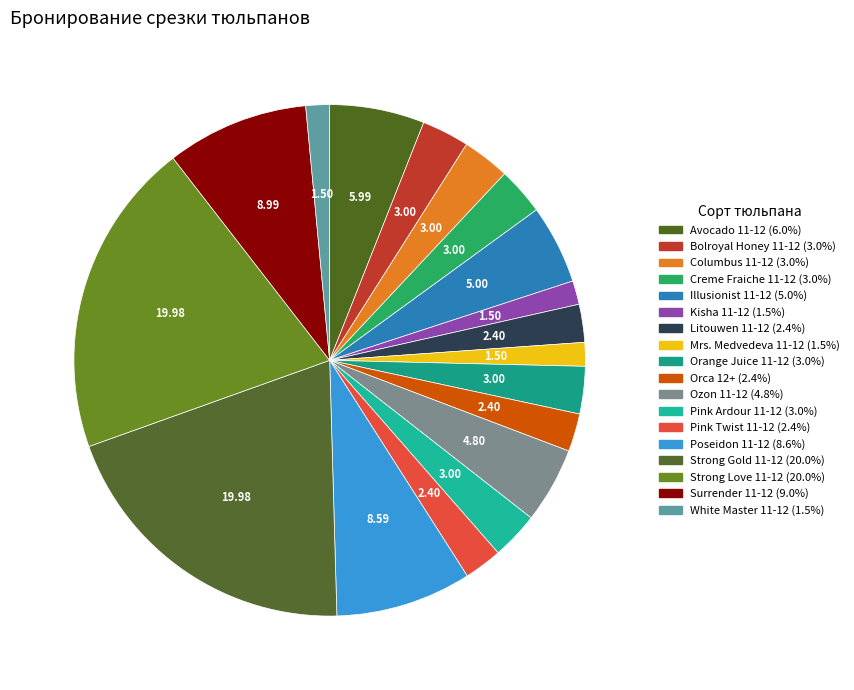

How many segments does this pie chart have?

18